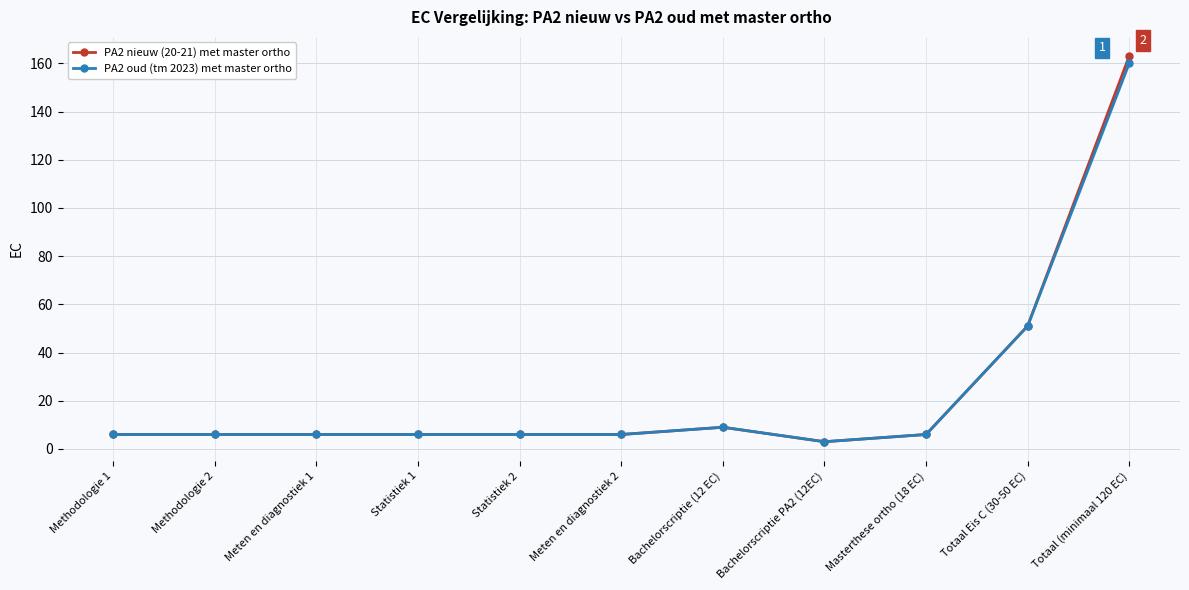

What is the label of the 2nd point from the left?

Methodologie 2